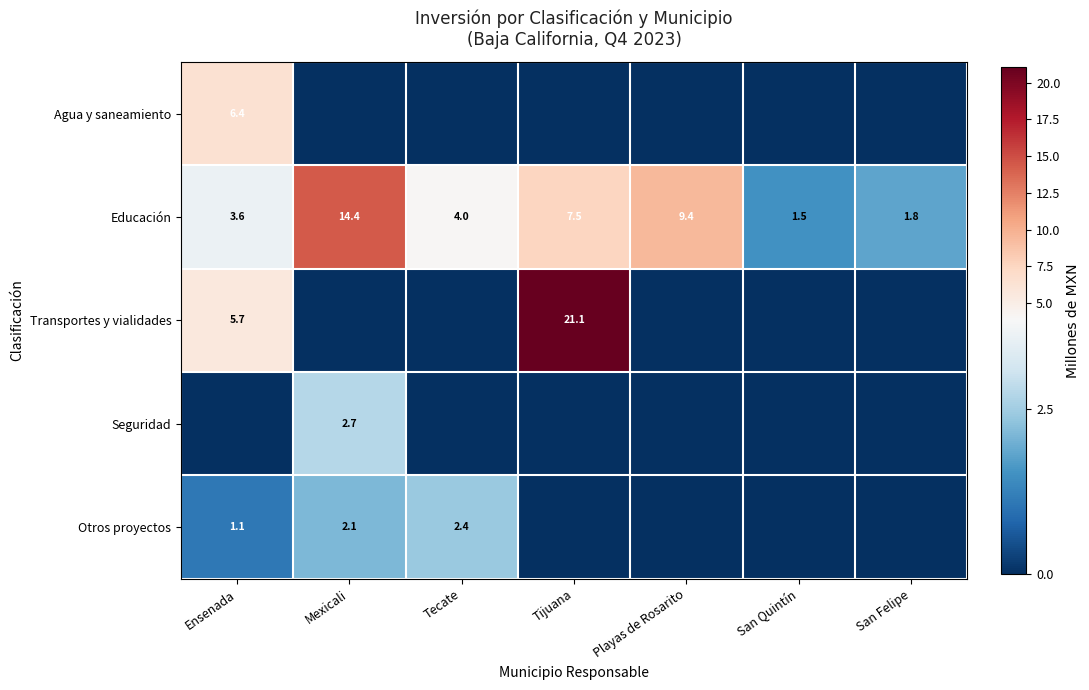

Between San Felipe and San Quintín, which is larger?

San Felipe